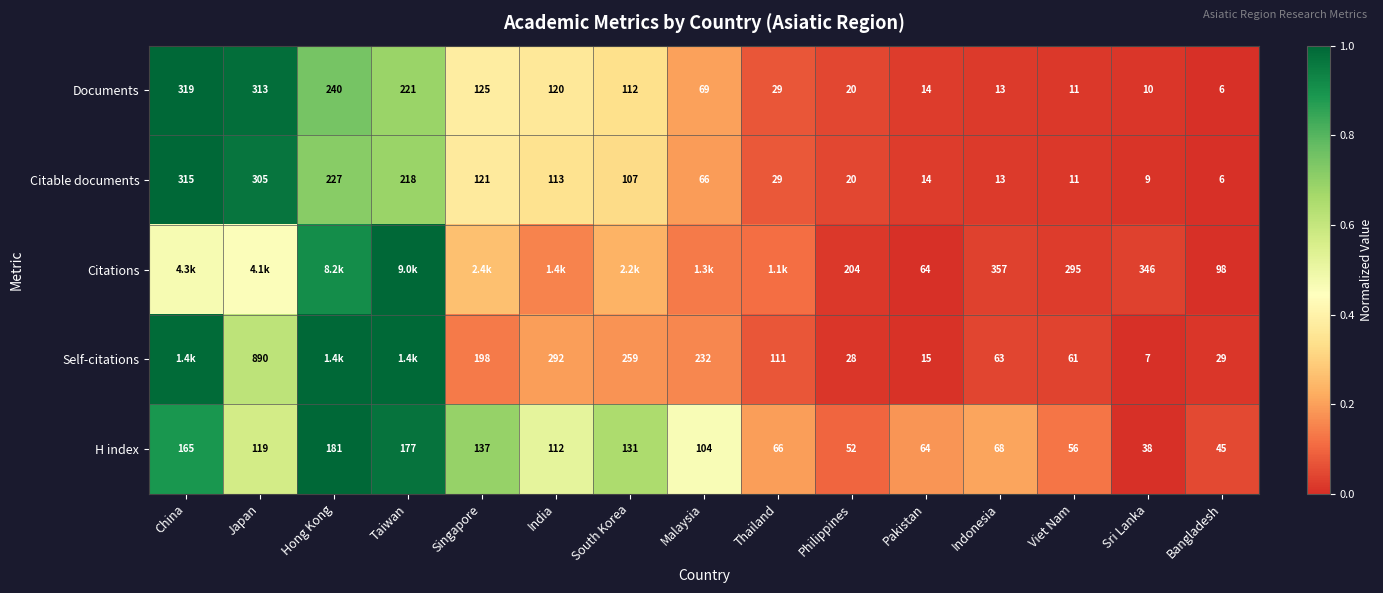

At how many categories does at least one series exceed 0?

15